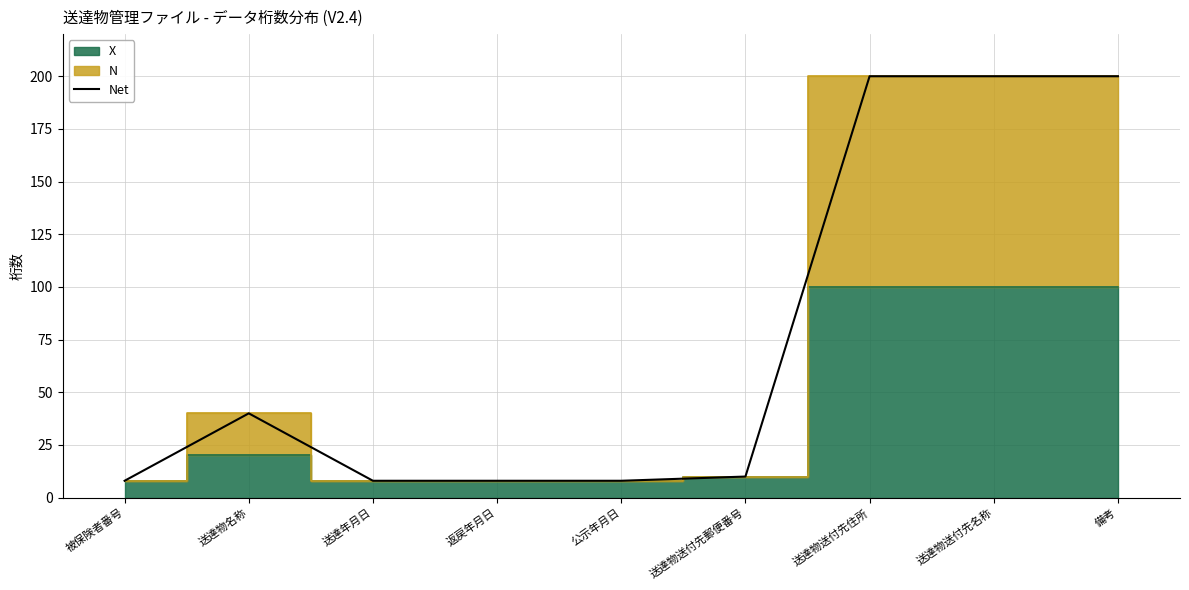

How many data points are above 10?

4